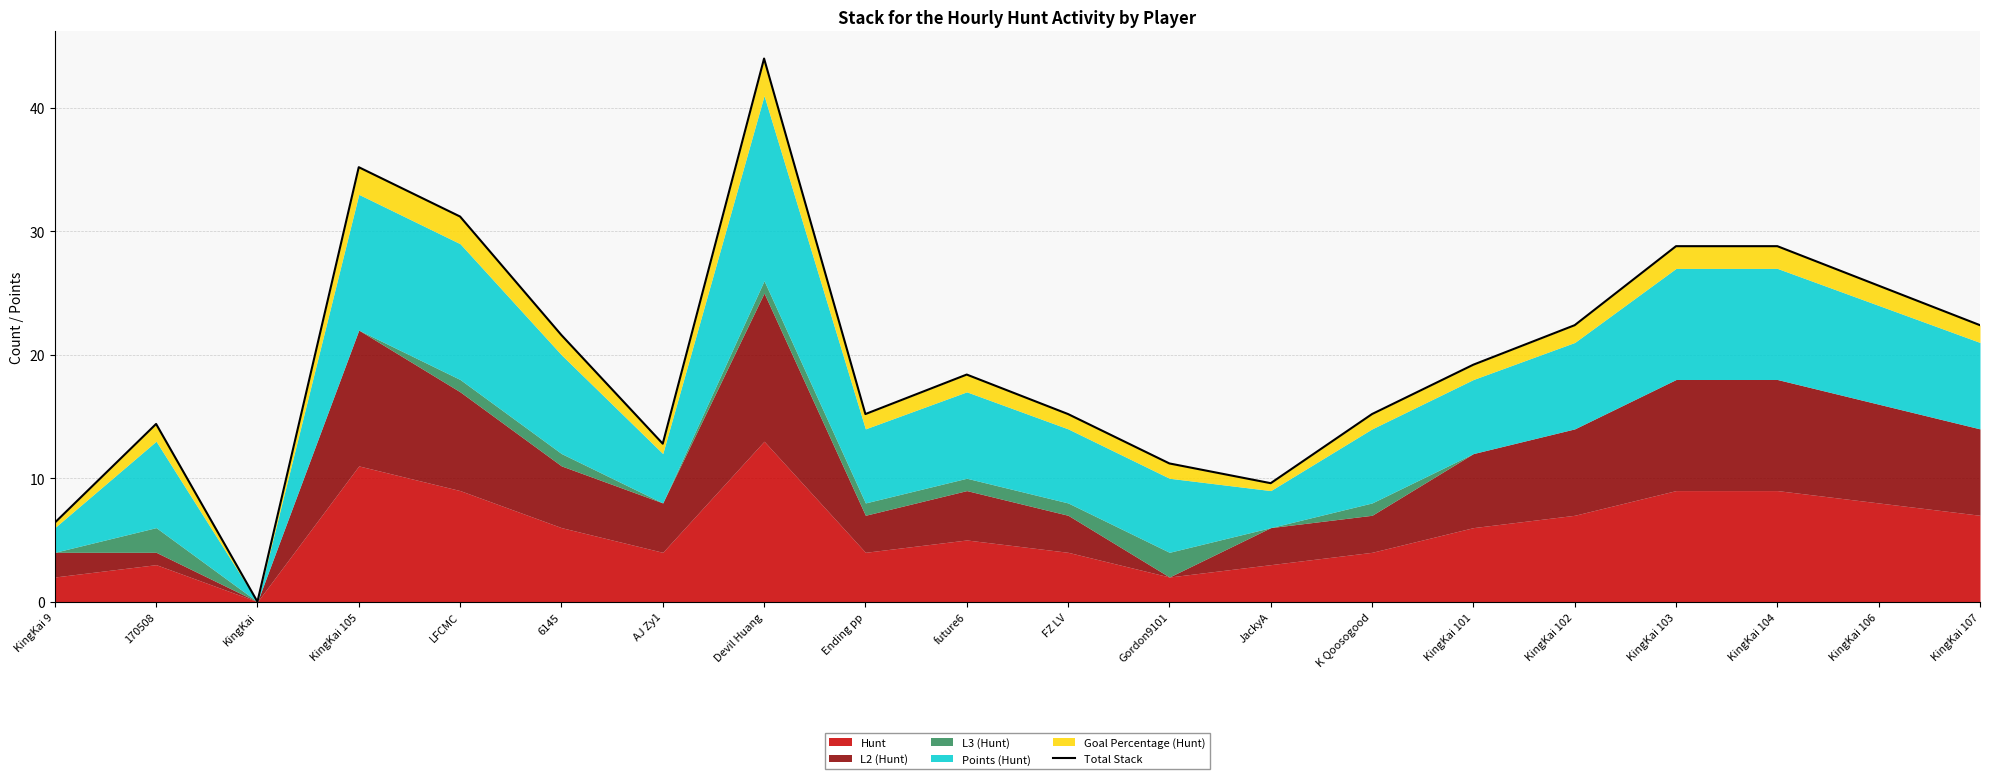

What is the change in value from JackyA to KingKai 106?

+16.0